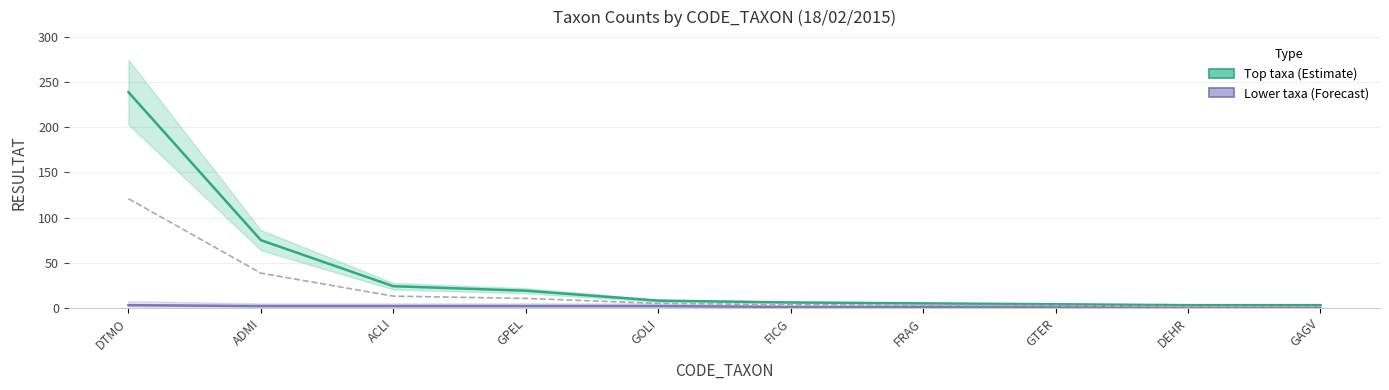

Between FRAG and DTMO, which is larger?

DTMO